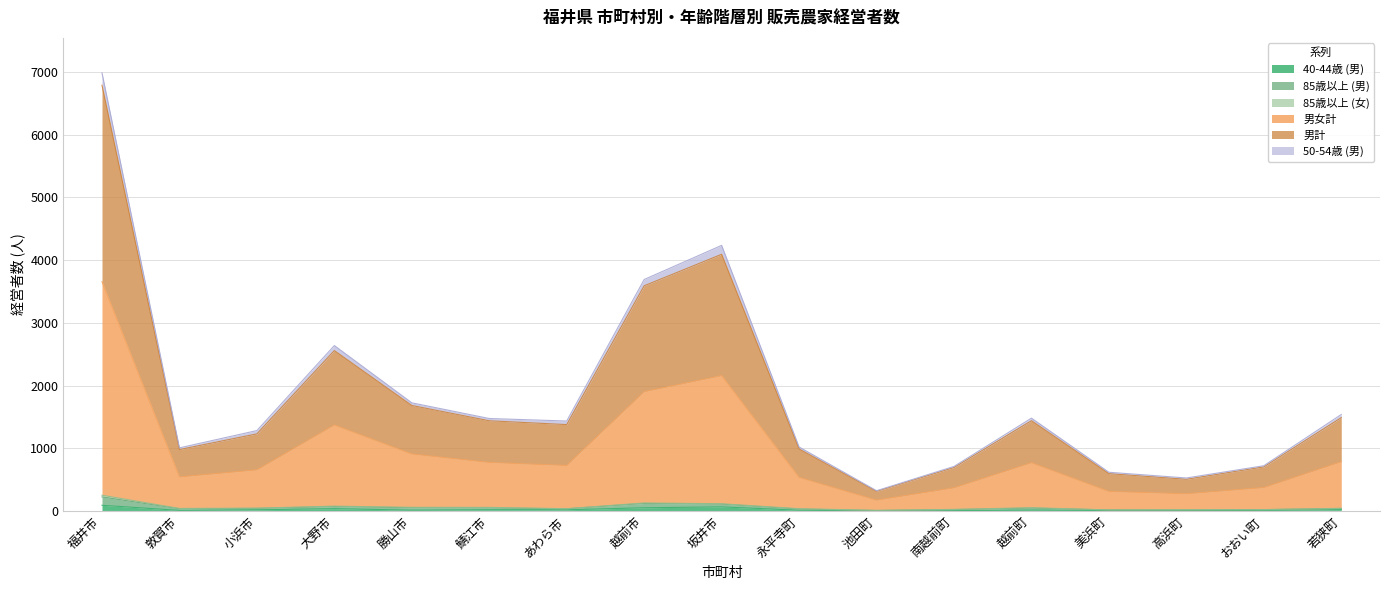

Is it true that 85歳以上 (男) equals 26 at 南越前町?

True